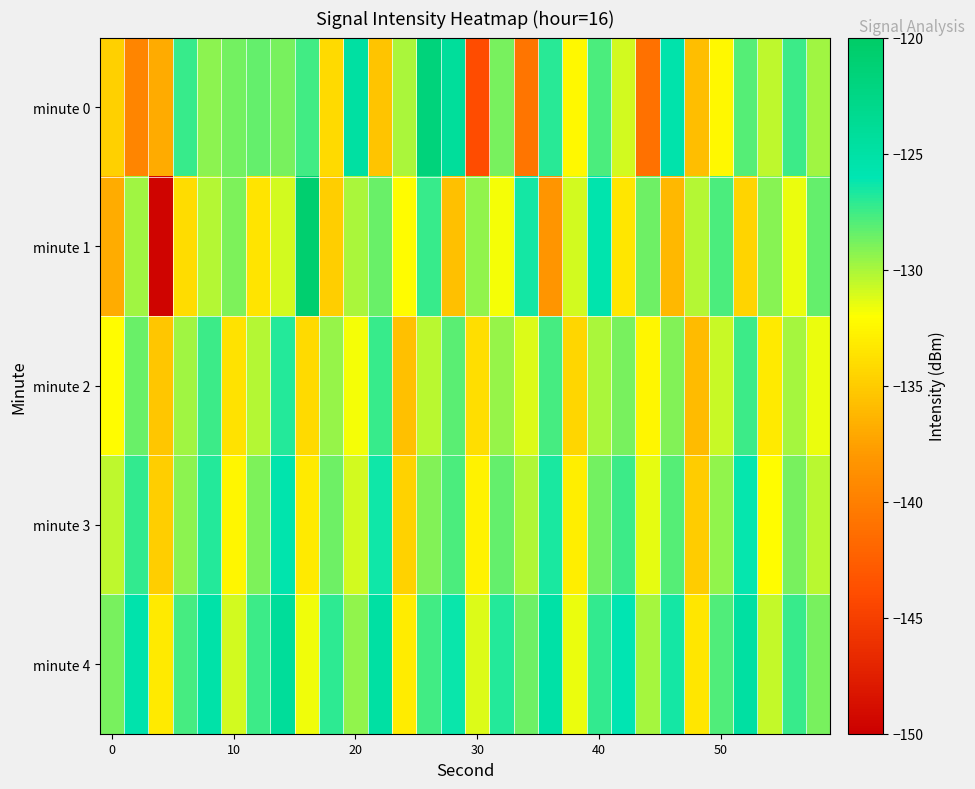

Count the number of categories in the chart.

30